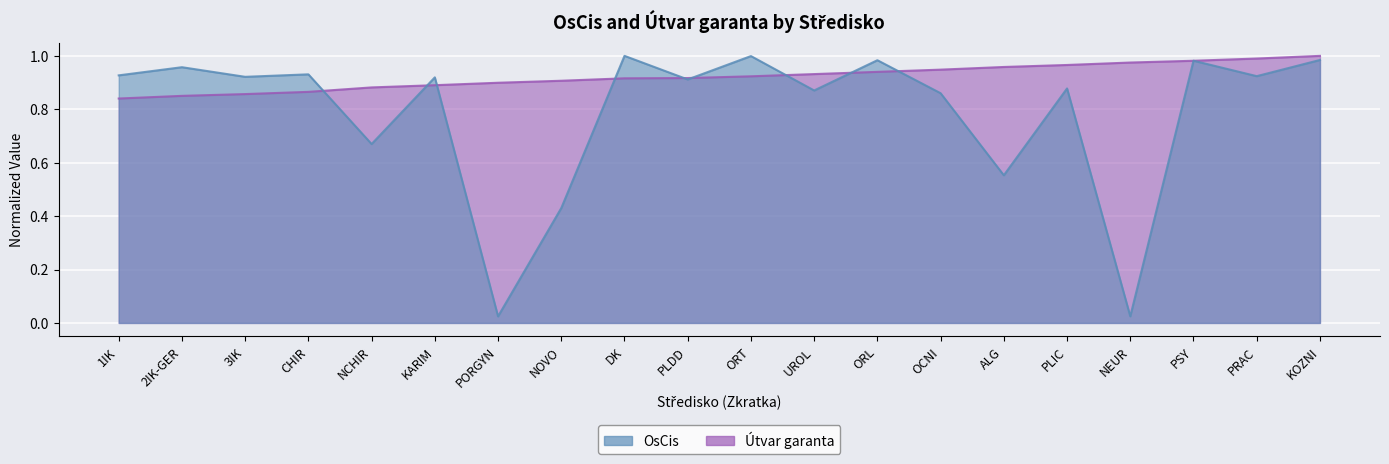

True or false: OsCis and Útvar garanta cross at least once.

True